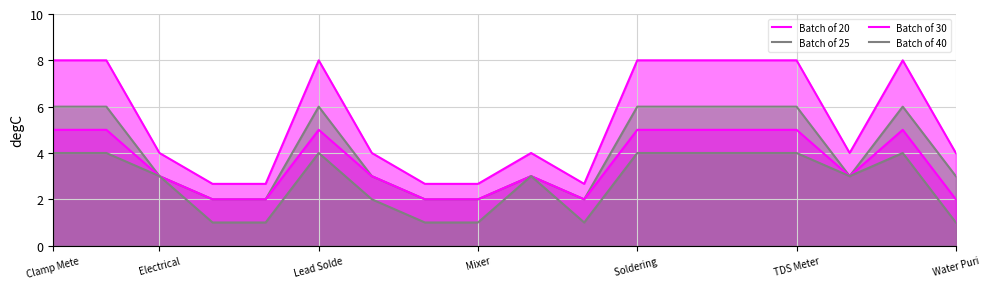

Which category has the highest value in the Batch of 20 series?

Clamp Mete